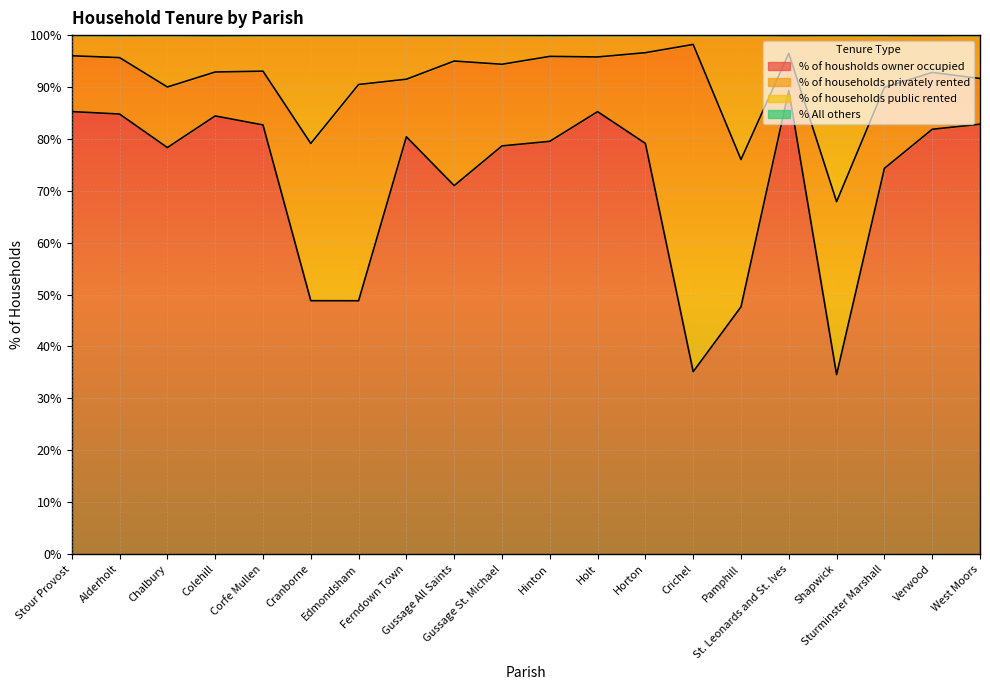

Does the chart display data point markers on the line(s)?

No